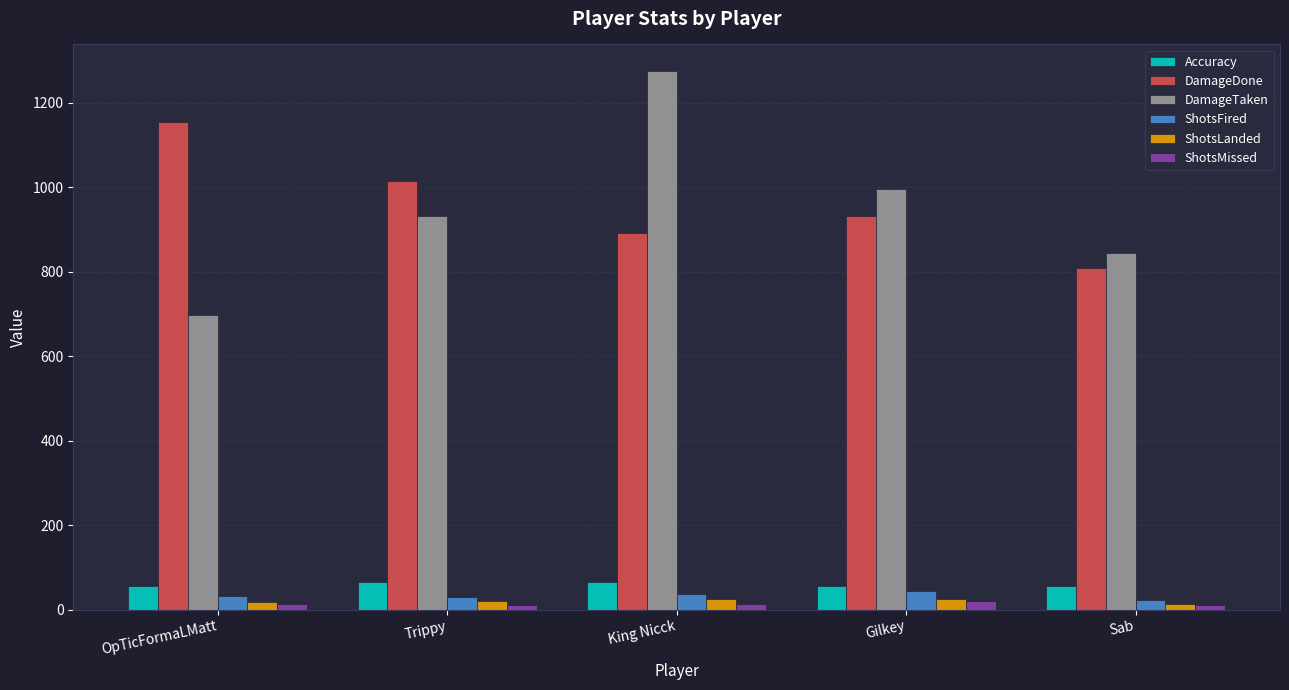

What is the greatest value displayed?

1274.0